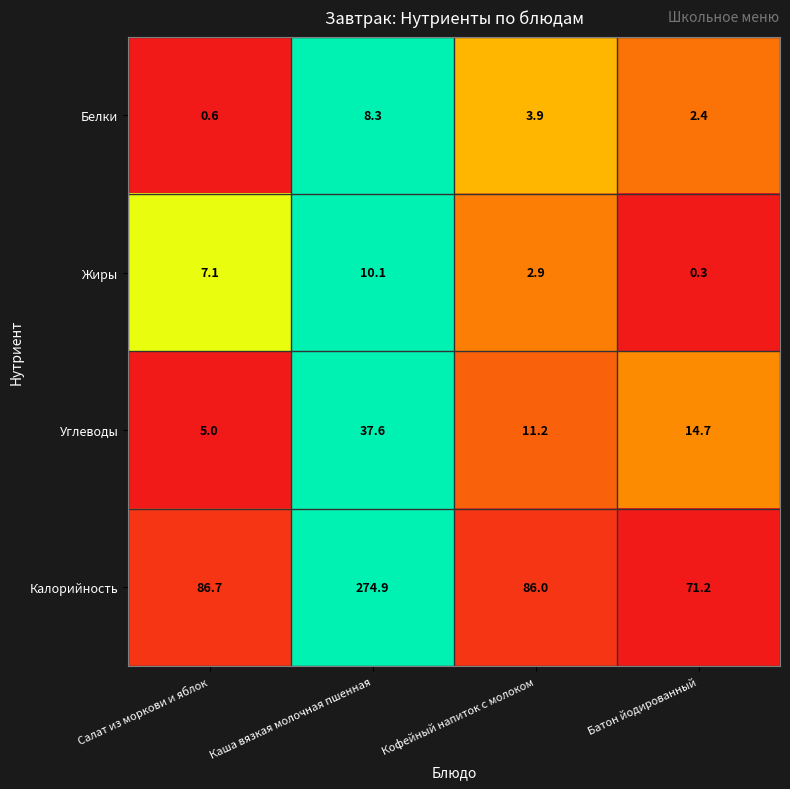

Count the number of data series in this chart.

4